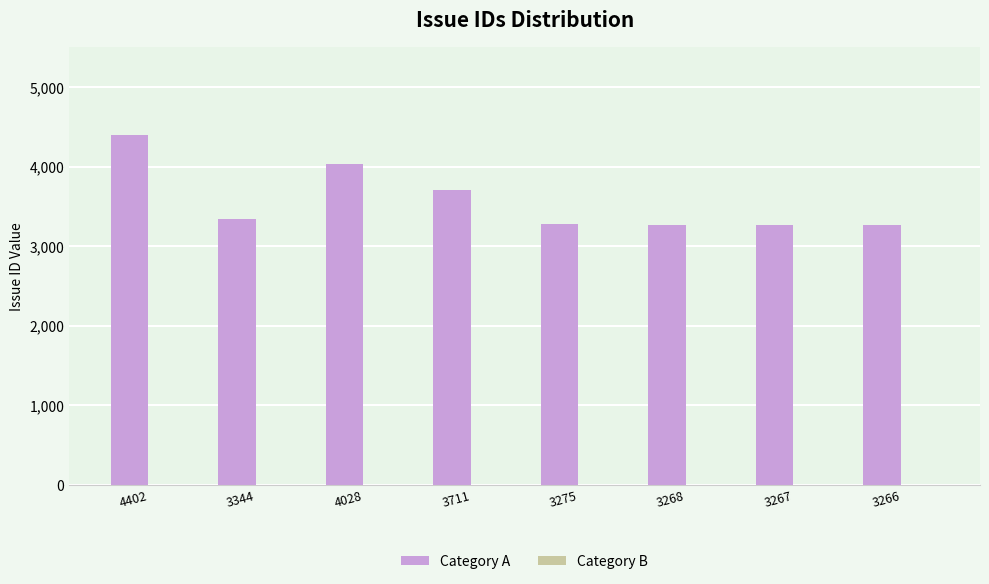

True or false: the data shows 4028 at 4028.

True